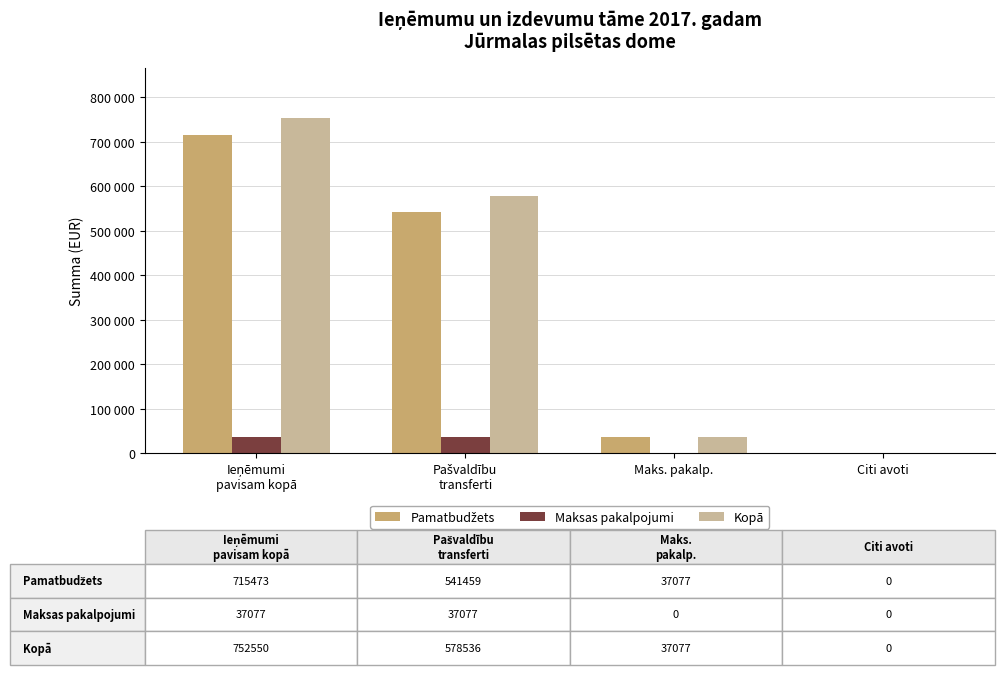

Between Pašvaldību
transferti and Citi avoti, which series saw the biggest shift?

Kopā